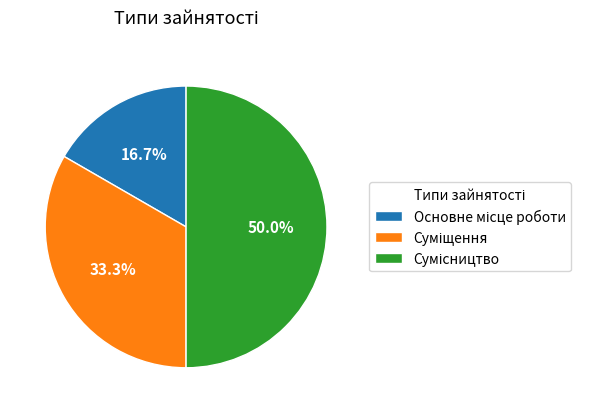

How many slices are in this pie chart?

3